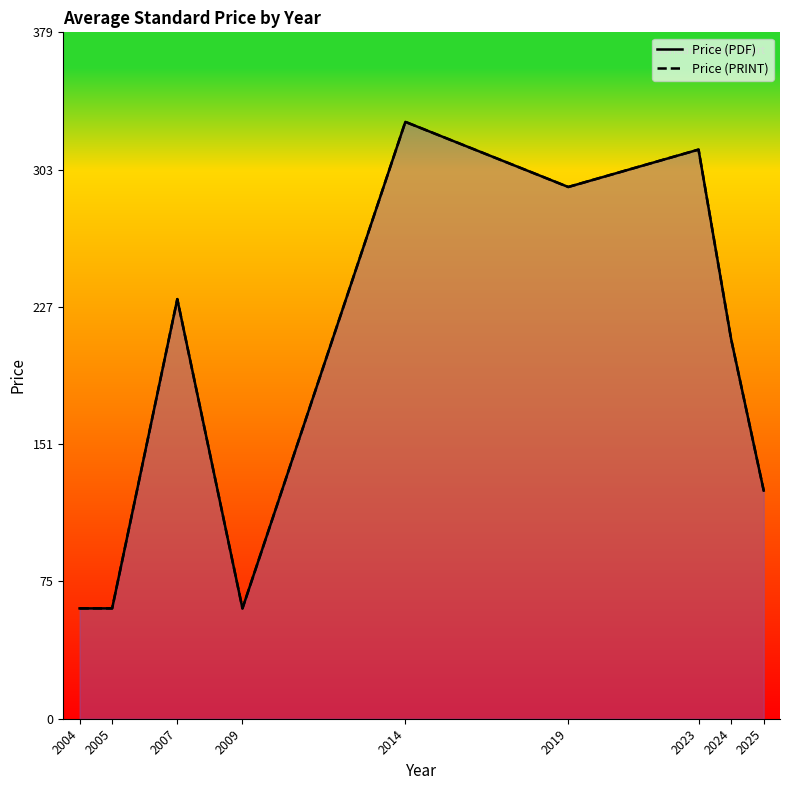

Does the chart display data point markers on the line(s)?

No